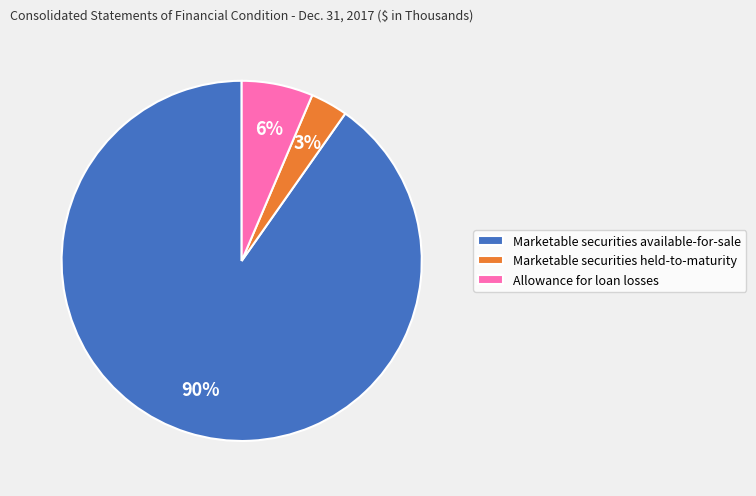

Is the sum of Allowance for loan losses and Marketable securities held-to-maturity greater than half?

No